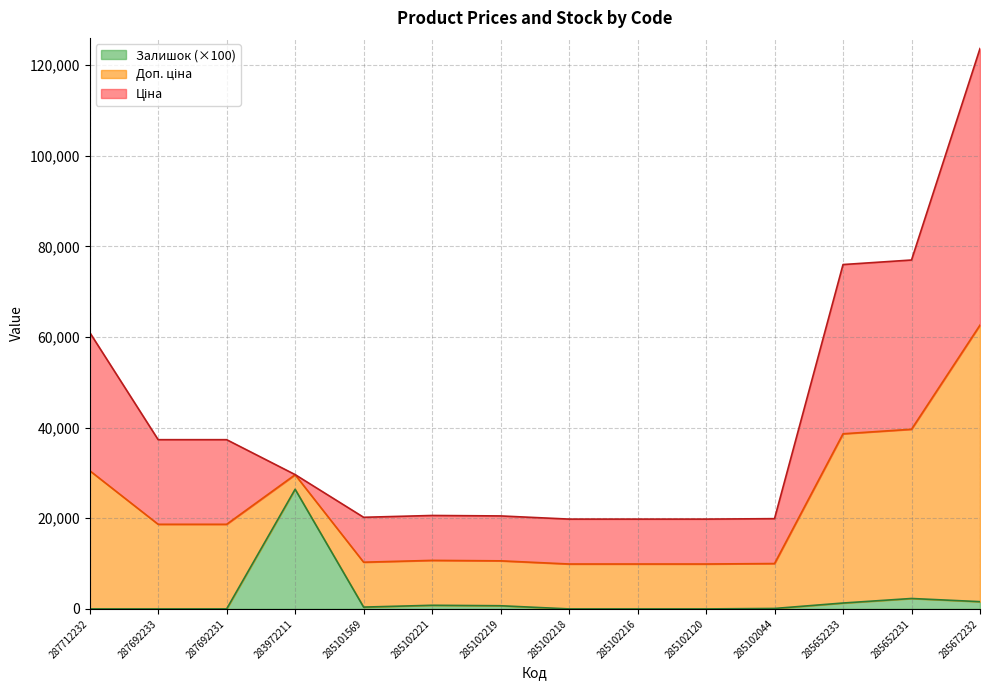

At which label does Доп. ціна reach its minimum?

285102218